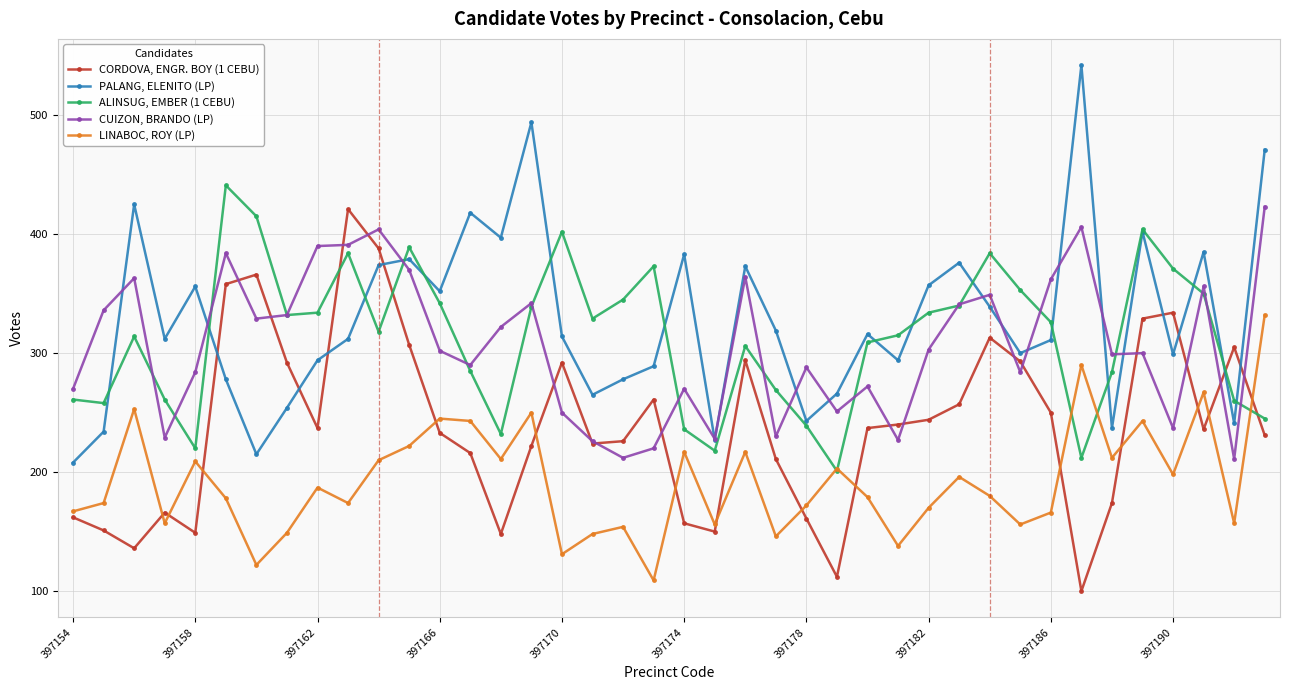

How many interior local valleys does the PALANG, ELENITO (LP) series have?

12